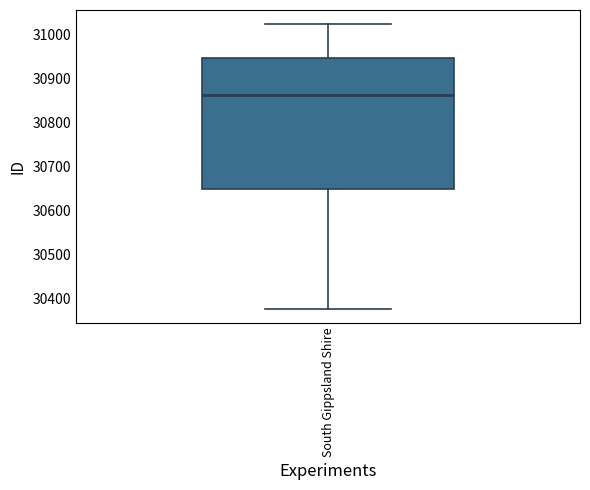

Transcribe this box plot: give where the median line is, the range the box spans, and where the two whiskers end, as read against the y-axis. The values are not printed on the chart, so give them approximately, as read against the axis.

median 30860, box 30650 to 30950, whiskers 30380 to 31020